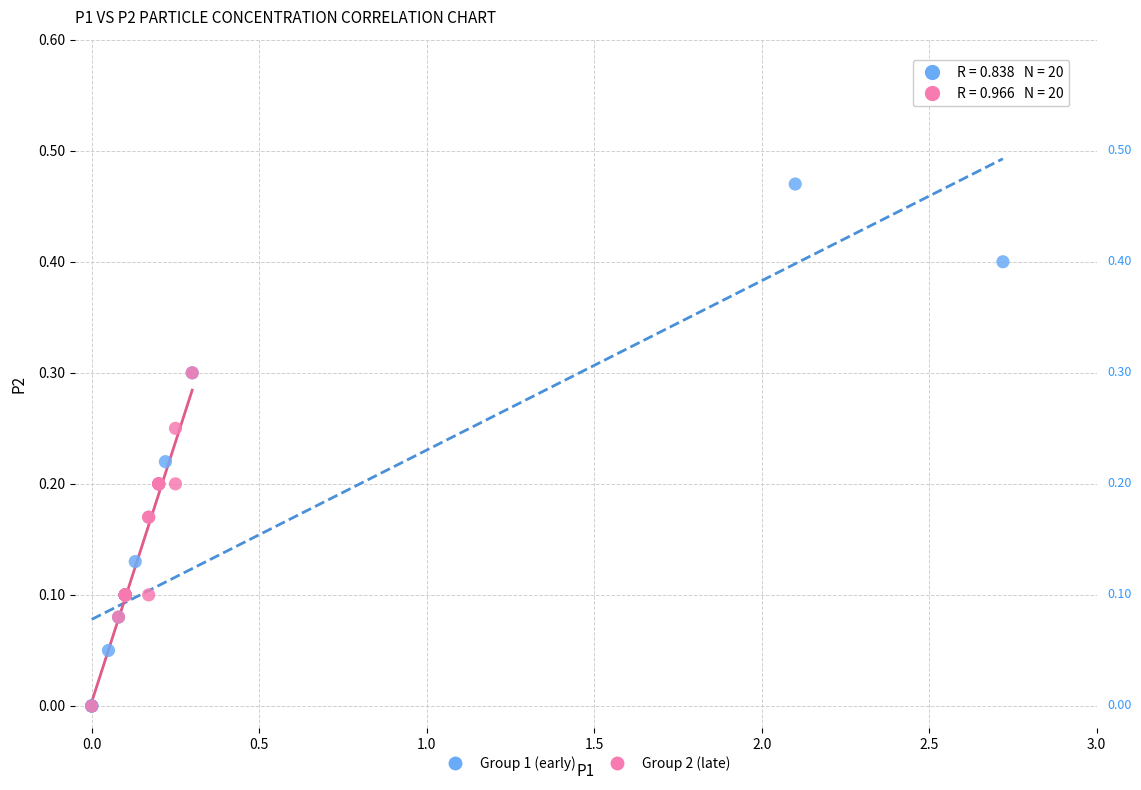

Which series has the largest Y range (max minus min)?

Group 1 (early)